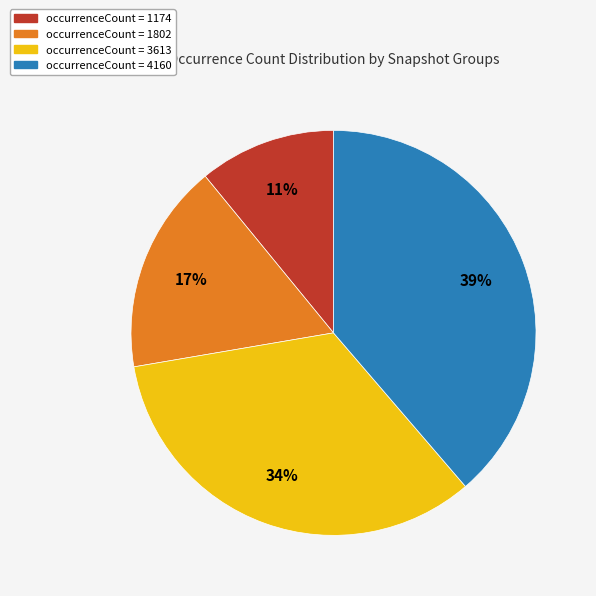

To the nearest percent, what is the difference between the largest and smallest slice percentages?

28%